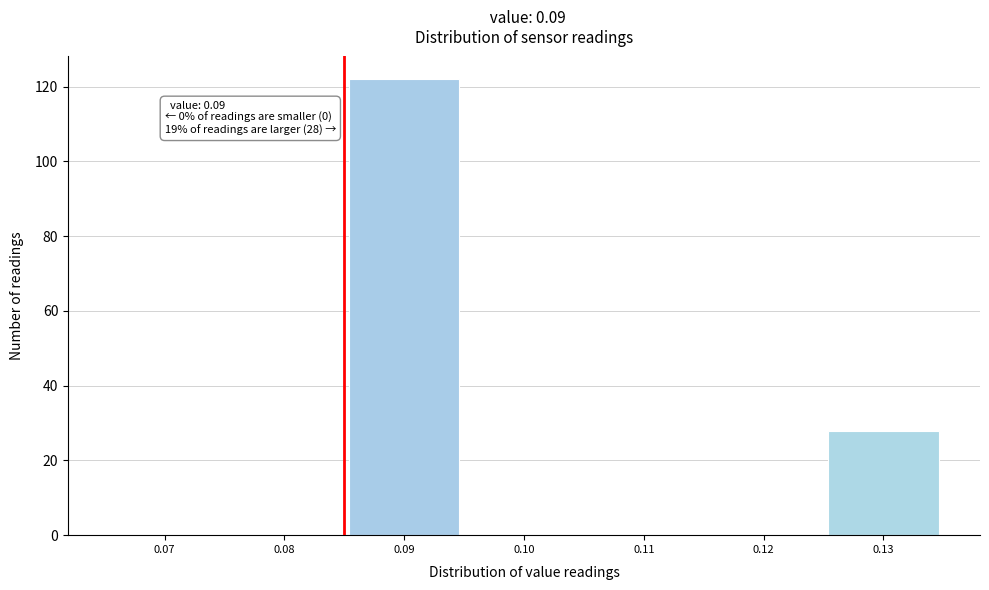

Reading left to right, what are all the values shown in this chart?

0.07=0	0.08=0	0.09=122	0.10=0	0.11=0	0.12=0	0.13=28